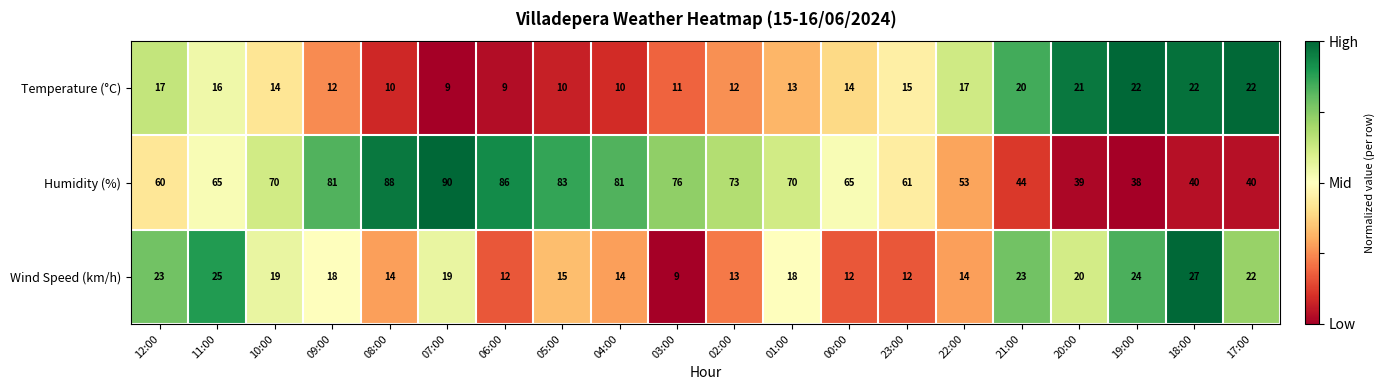

The Humidity (%) series shows 26 at 07:00. True or false?

False